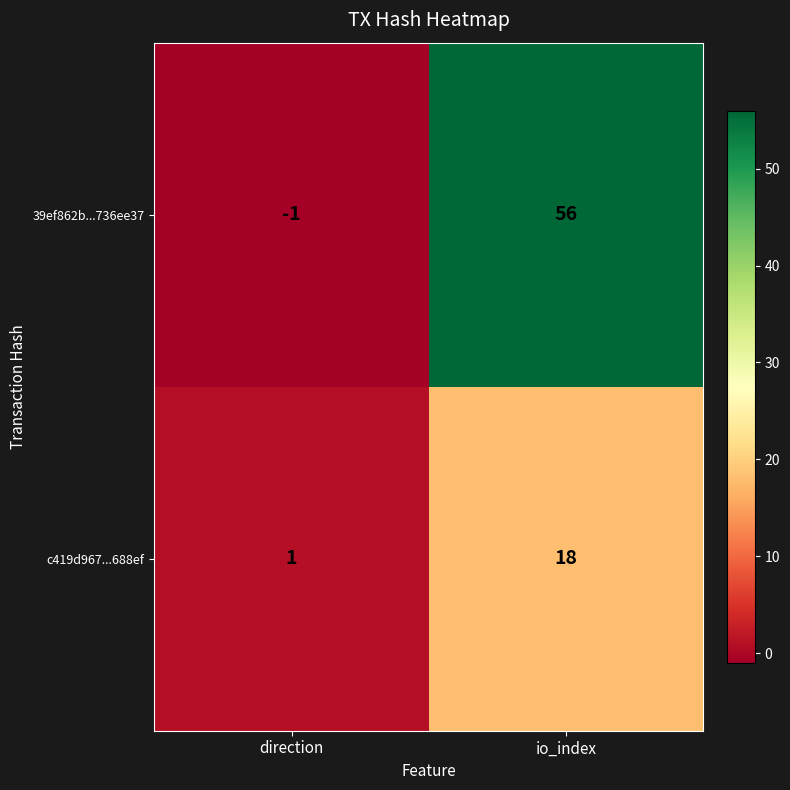

What is the maximum value shown in the chart?

56